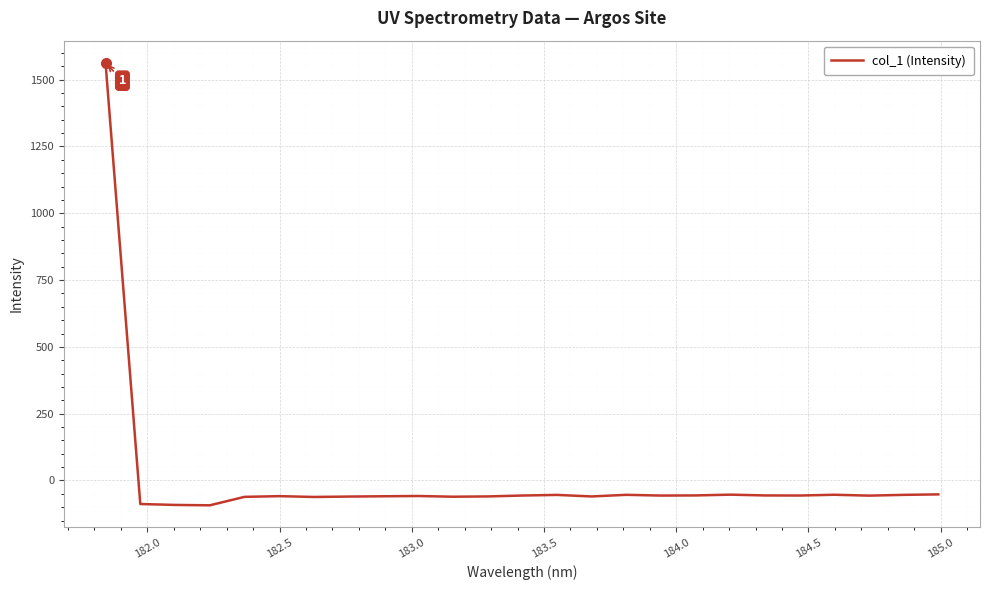

How many lines are shown in the chart?

1